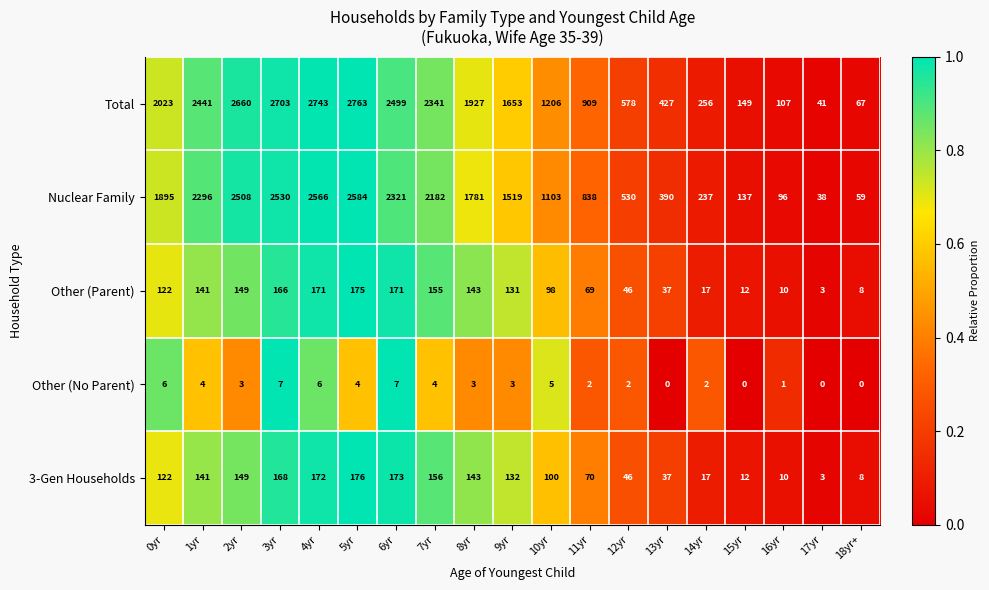

Which category has the highest value in the Other (Parent) series?

5yr